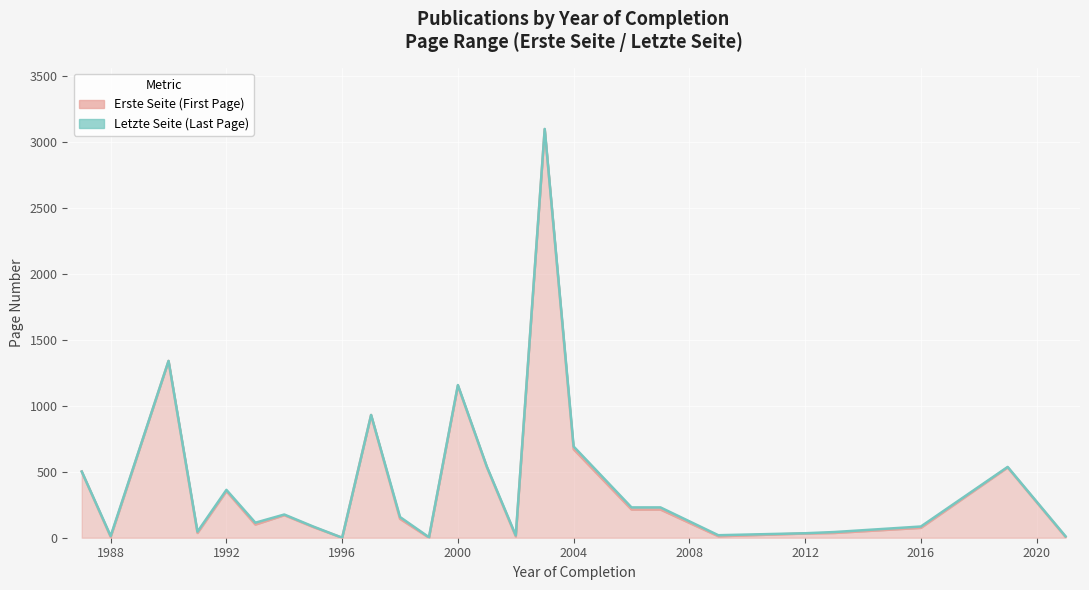

Which series changed the most between 1992 and 1998?

Erste Seite